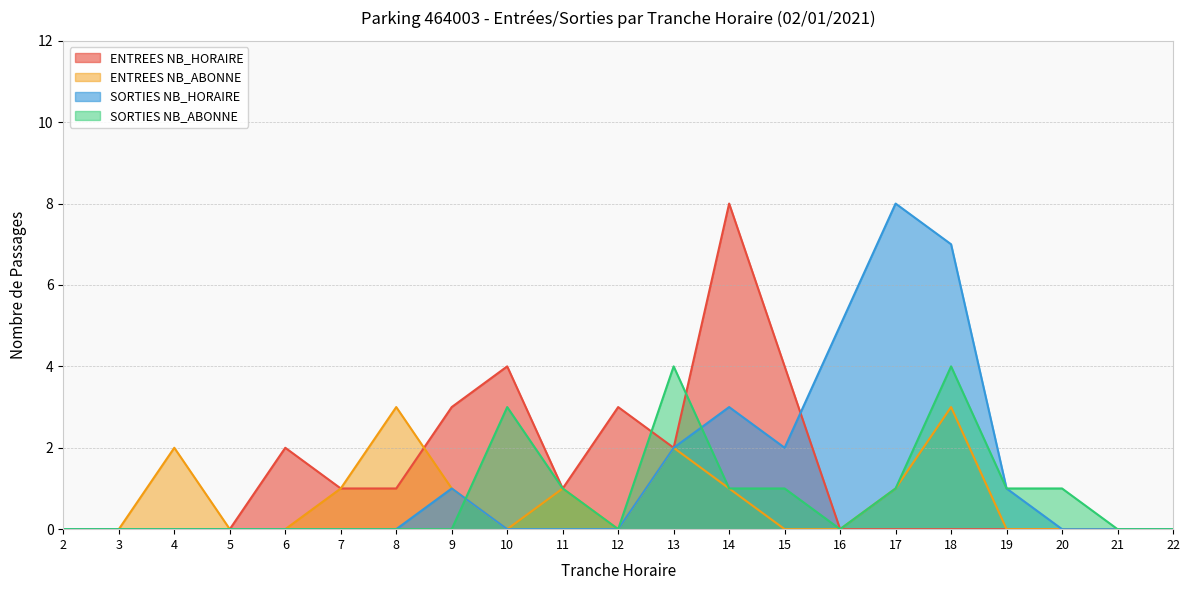

In SORTIES NB_HORAIRE, how many points are lower than both neighbors (excluding endpoints)?

1